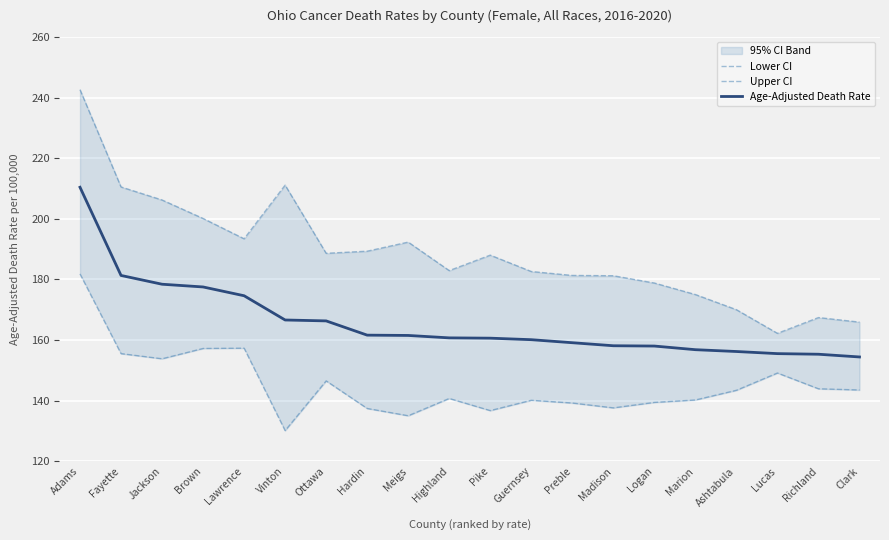

True or false: Upper CI has more than 1 interior local peaks.

True